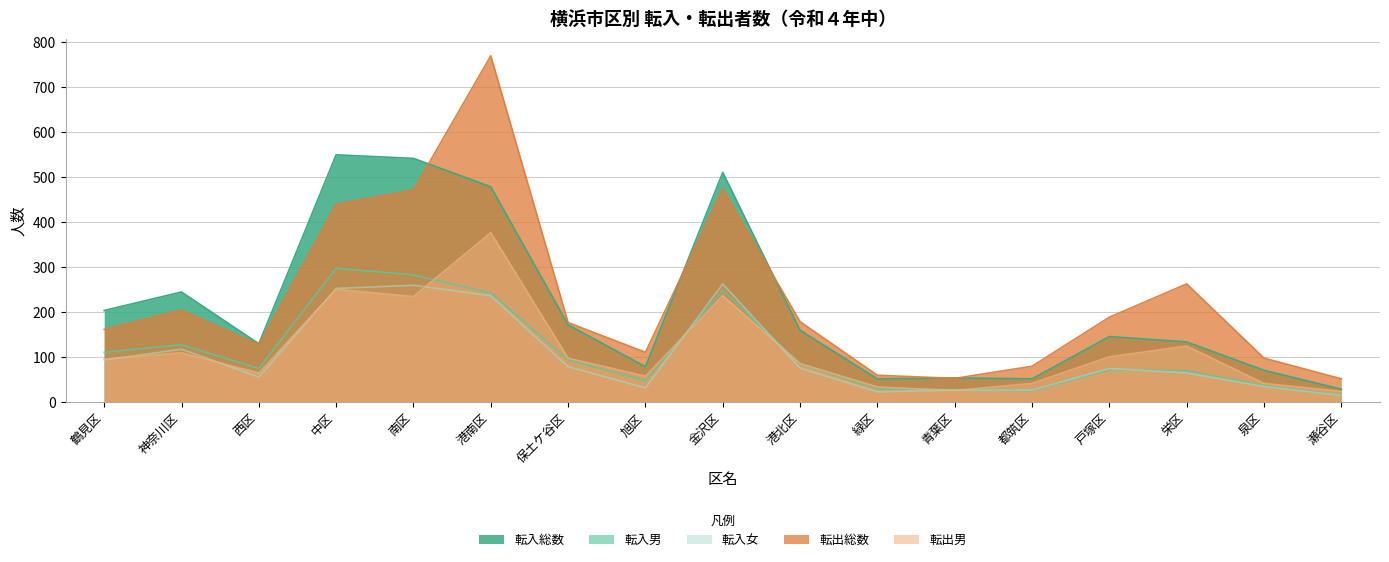

The value of 転入男 at 栄区 is 47. True or false?

False